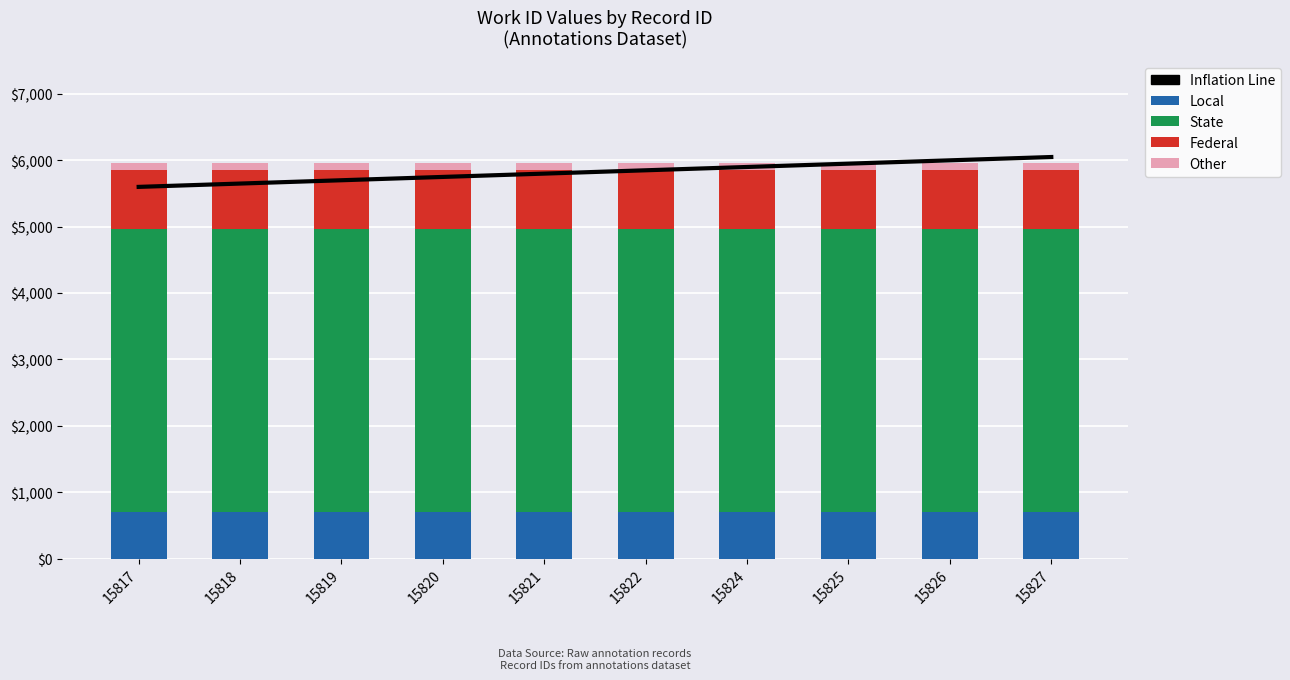

Which series has the widest spread of values?

Inflation Line